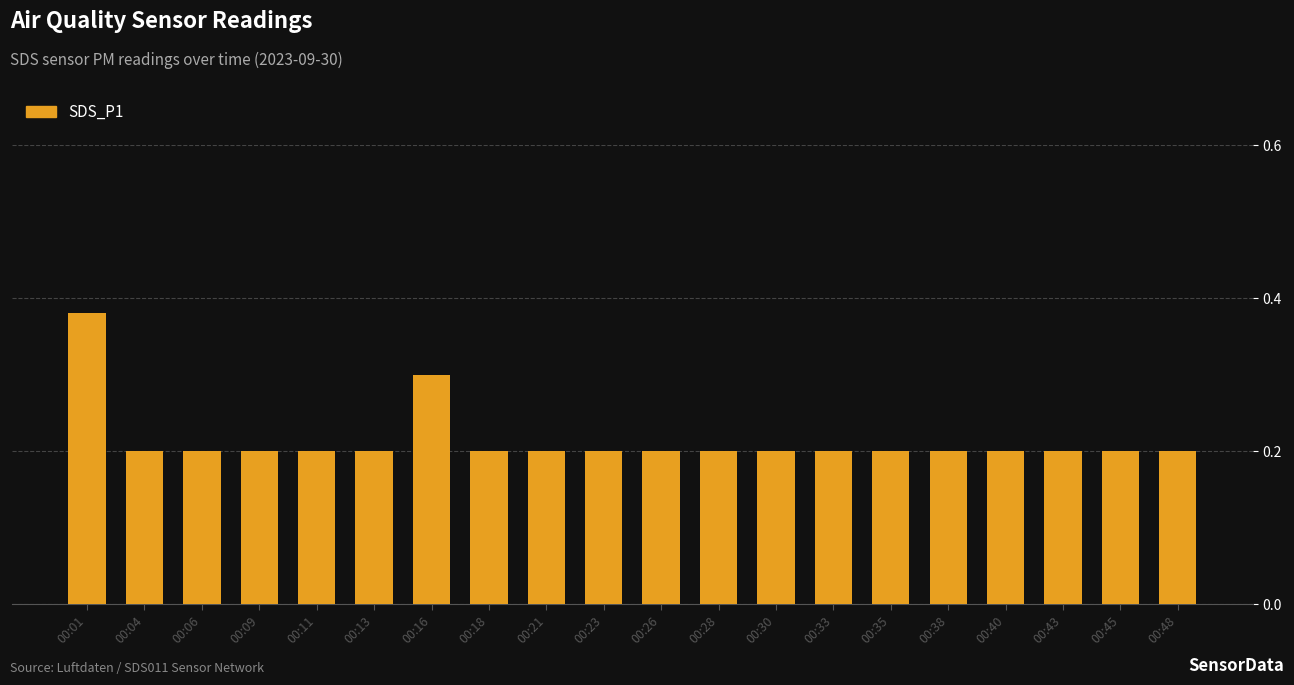

What is the difference between the maximum and minimum values?

0.2